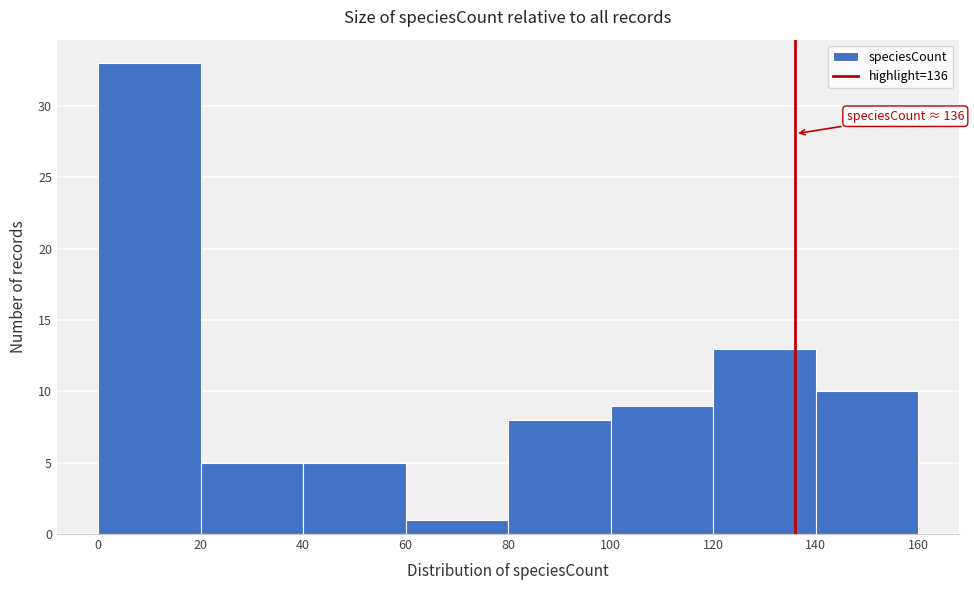

Which range on the x-axis has the tallest bar?

0 to 20